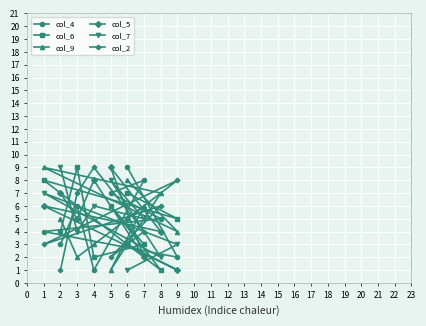

Is this an area chart (filled region under the line)?

No